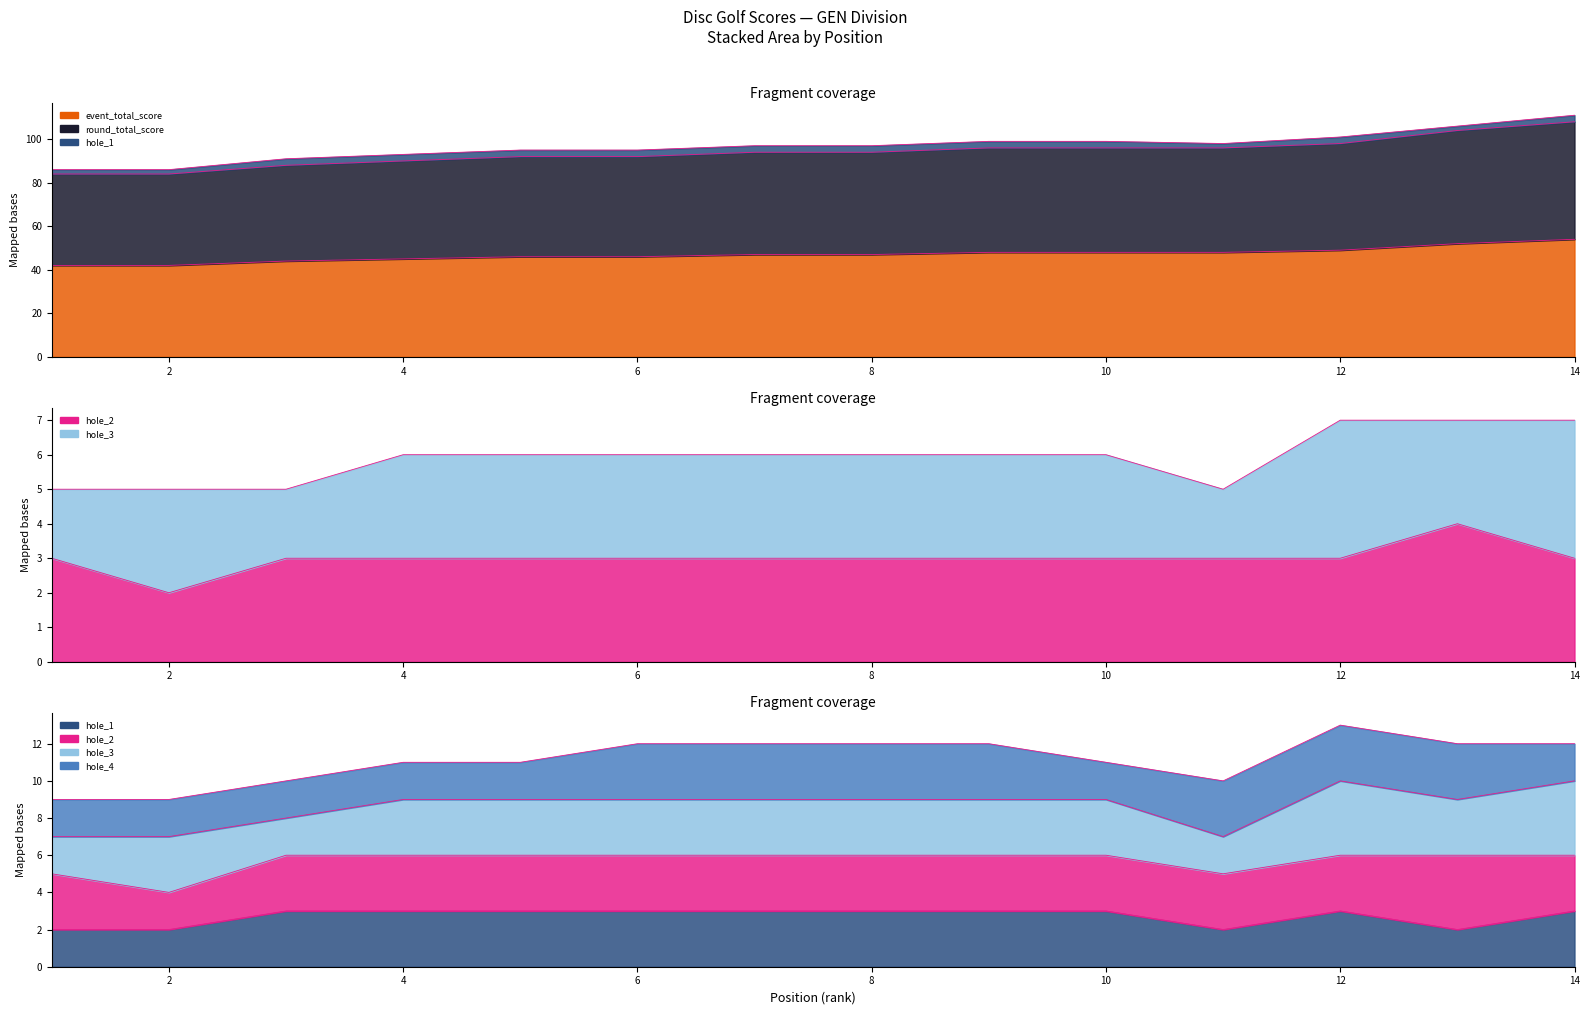

Is the value of hole_2 at 4 greater than the value of hole_1 at 13?

Yes